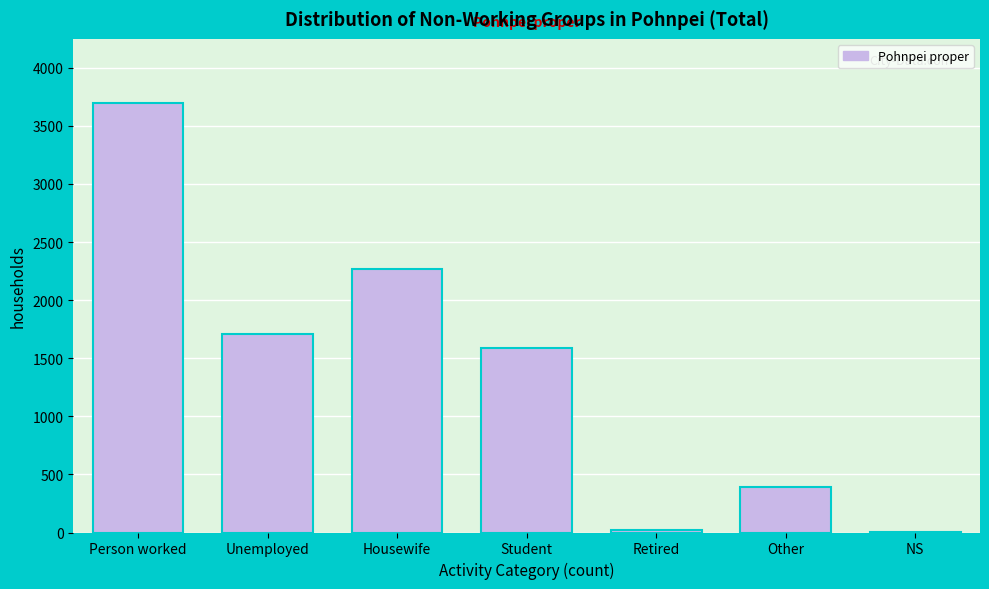

What is the maximum value shown in the chart?

3695